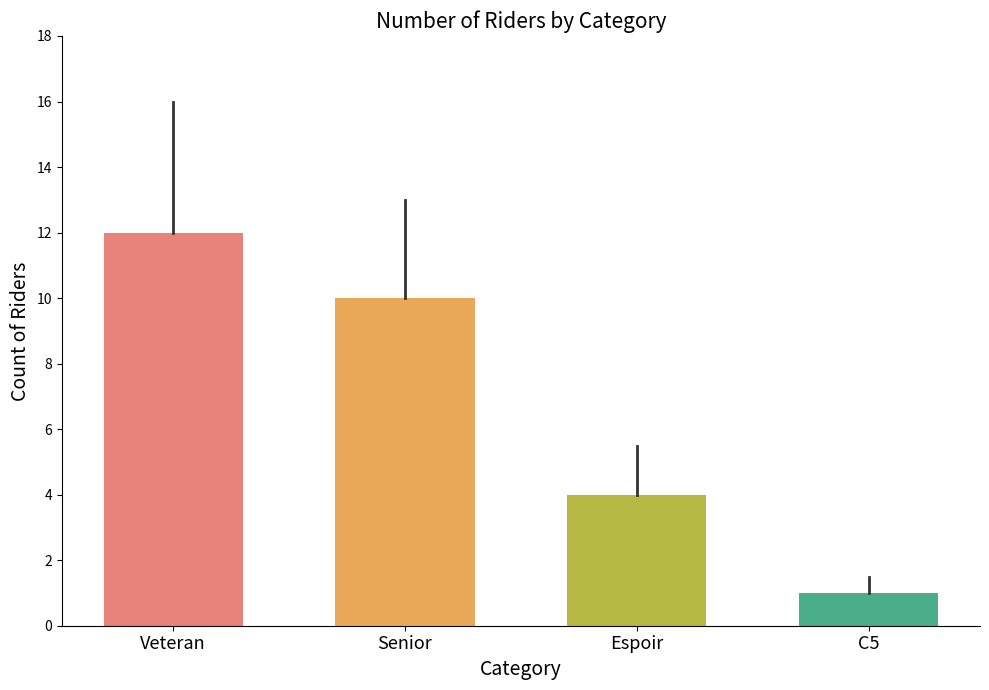

List the labels in order of value, largest first.

Veteran, Senior, Espoir, C5